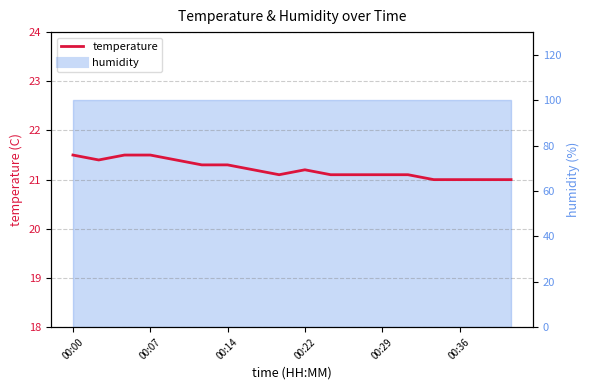

What is the difference between the values at 7 and 15?

0.2